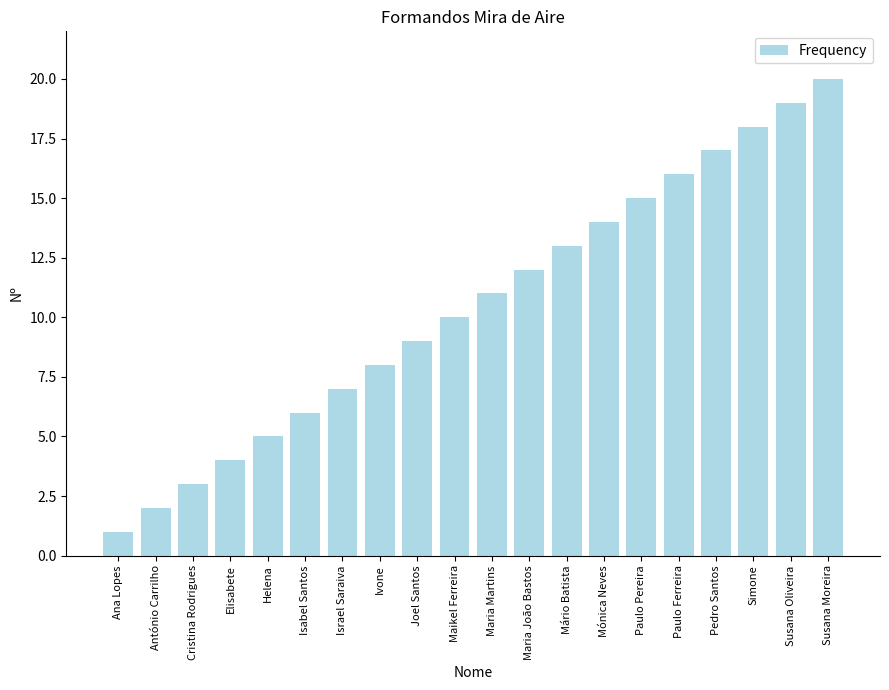

Reading left to right, extract all data points from this chart.

Ana Lopes=1	António Carrilho=2	Cristina Rodrigues=3	Elisabete=4	Helena=5	Isabel Santos=6	Israel Saraiva=7	Ivone=8	Joel Santos=9	Maikel Ferreira=10	Maria Martins=11	Maria João Bastos=12	Mário Batista=13	Mónica Neves=14	Paulo Pereira=15	Paulo Ferreira=16	Pedro Santos=17	Simone=18	Susana Oliveira=19	Susana Moreira=20